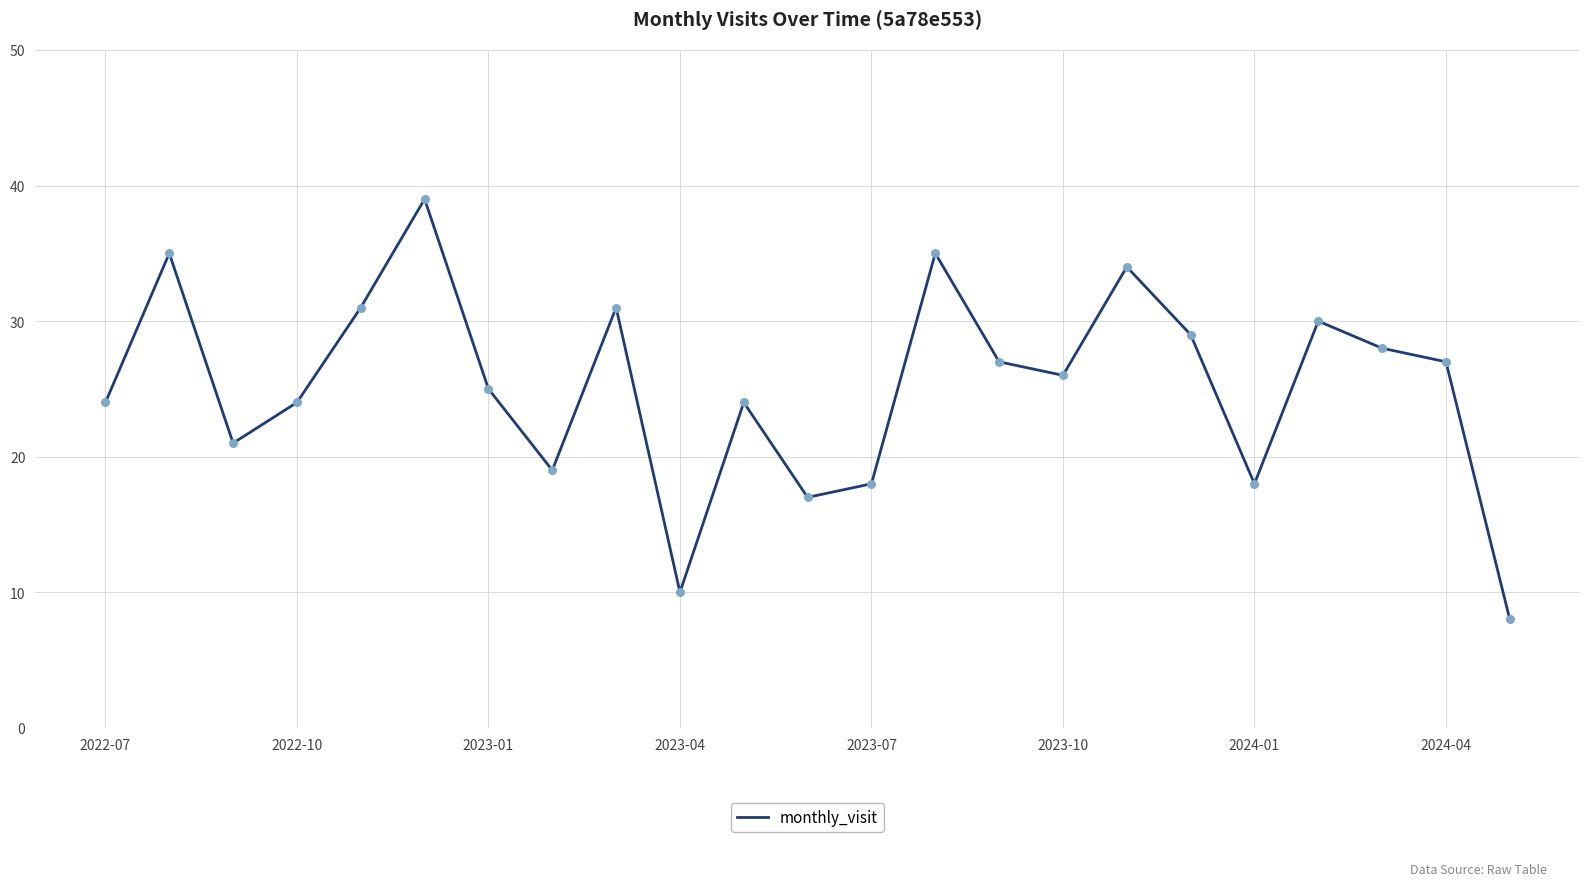

What is the greatest value displayed?

39